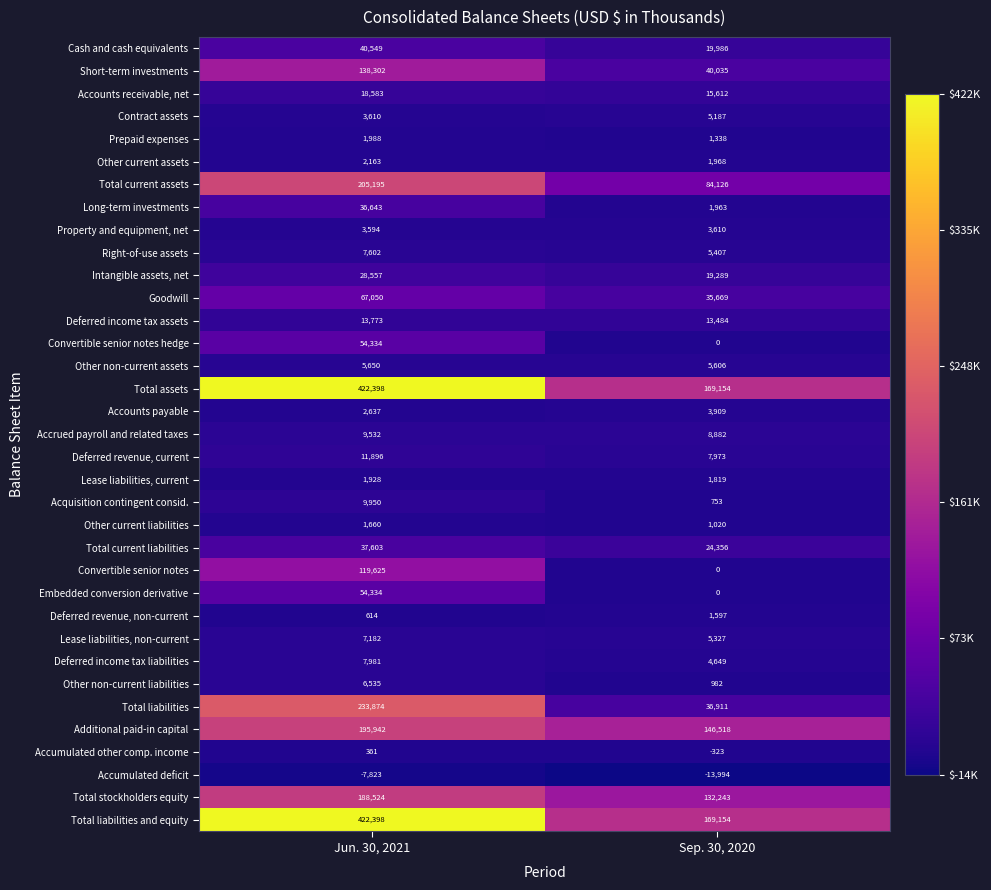

Where is Total current liabilities nearest to the value 30979?

Sep. 30, 2020